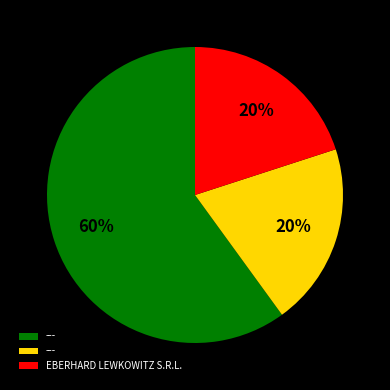

To the nearest percent, what is the difference between the largest and smallest slice percentages?

40%